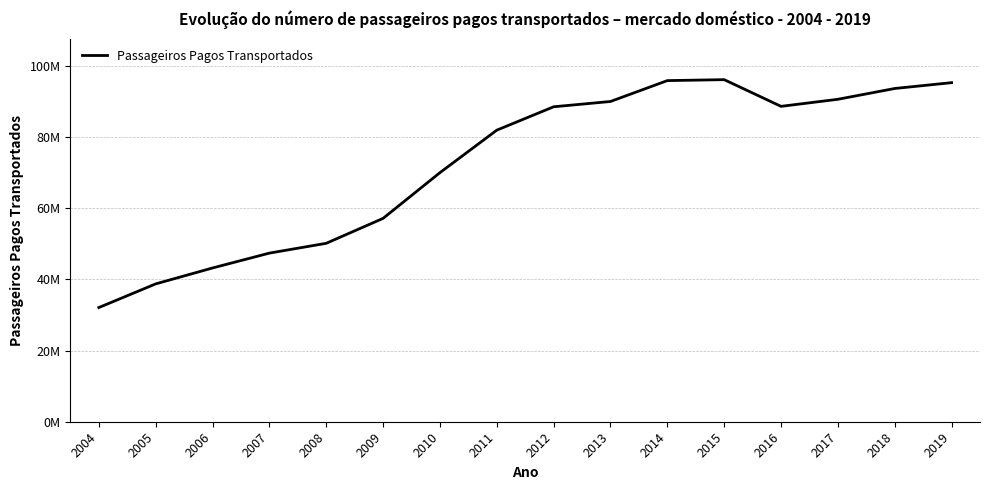

What is the difference between the values at 2015 and 2016?

7497692